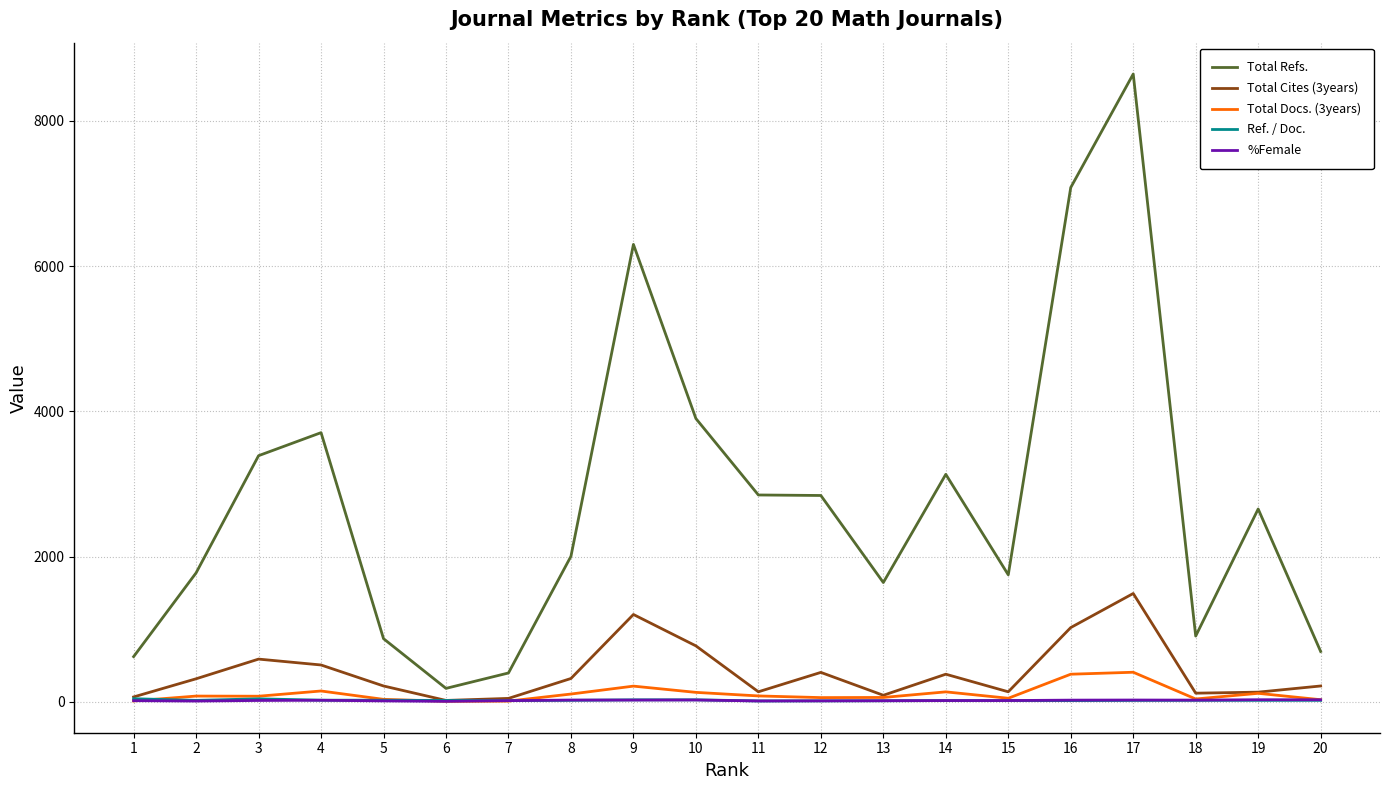

Is the value of %Female at 8 greater than the value of Total Refs. at 4?

No